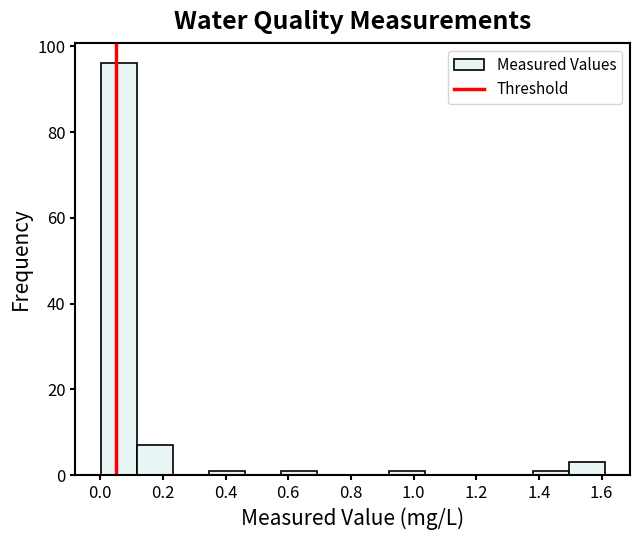

Reading left to right, list every bar in this chart as the range it spans on the x-axis followed by its height. Neither the bar edges nor the heights are printed on the chart, so give them approximately, as read against the axes.

0.00 to 0.12: 96
0.12 to 0.24: 8
0.24 to 0.34: 0
0.34 to 0.46: under 2
0.46 to 0.58: 0
0.58 to 0.70: under 2
0.70 to 0.80: 0
0.80 to 0.92: 0
0.92 to 1.04: under 2
1.04 to 1.16: 0
1.16 to 1.26: 0
1.26 to 1.38: 0
1.38 to 1.50: under 2
1.50 to 1.62: 4